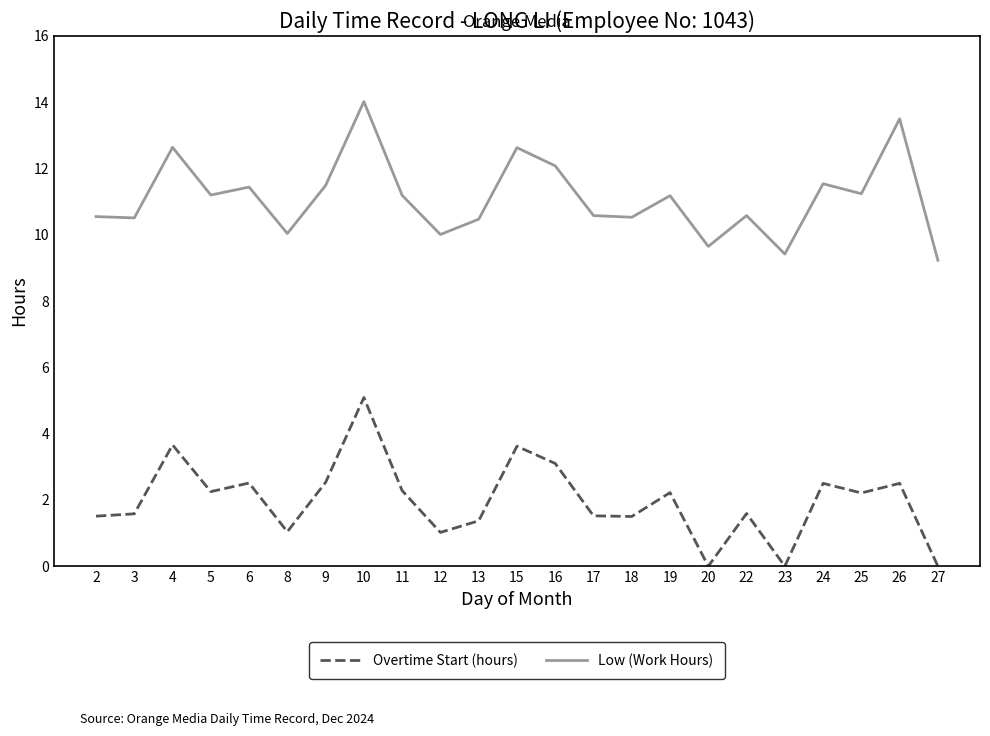

The Low (Work Hours) series shows 14.6 at 3. True or false?

False